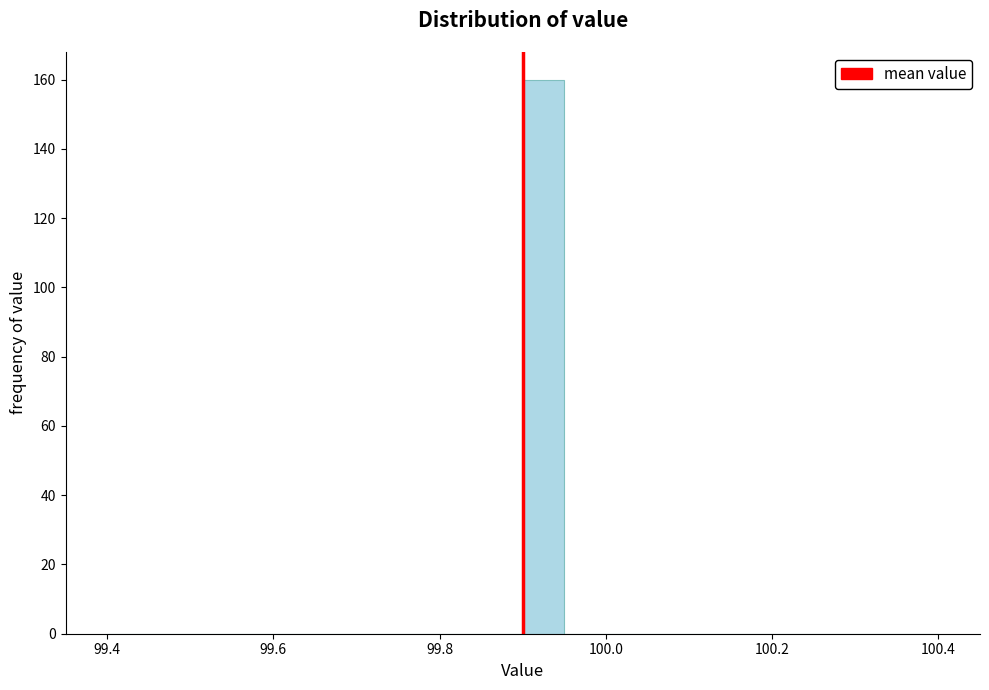

Around what value on the x-axis is the tallest bar? Give the approximate position of its centre, as read against the axis.

99.92